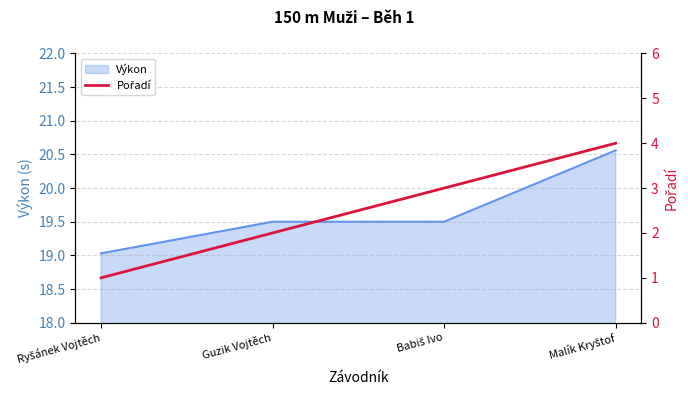

What is the approximate value of Výkon at Guzik Vojtěch?

19.5